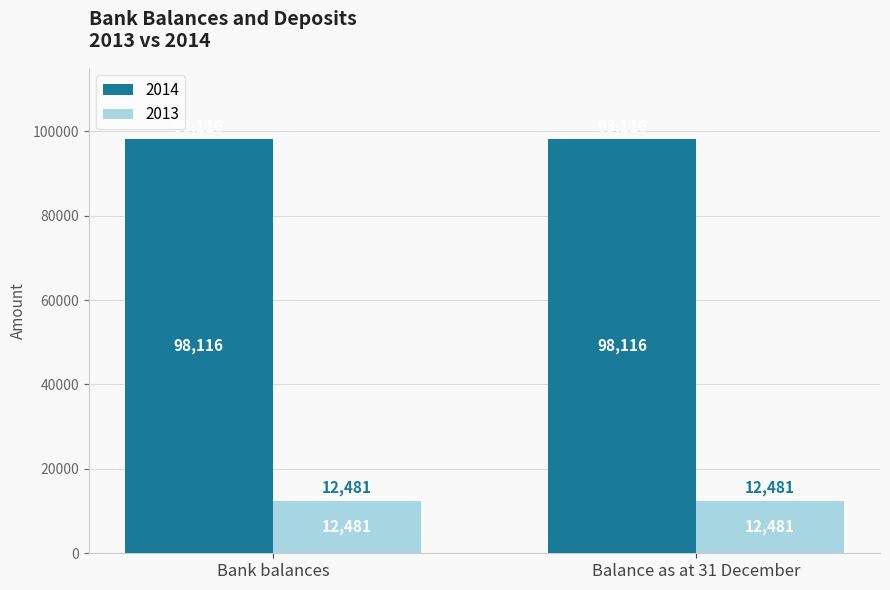

What is the difference between the highest and lowest values at Balance as at 31 December?

85634.2